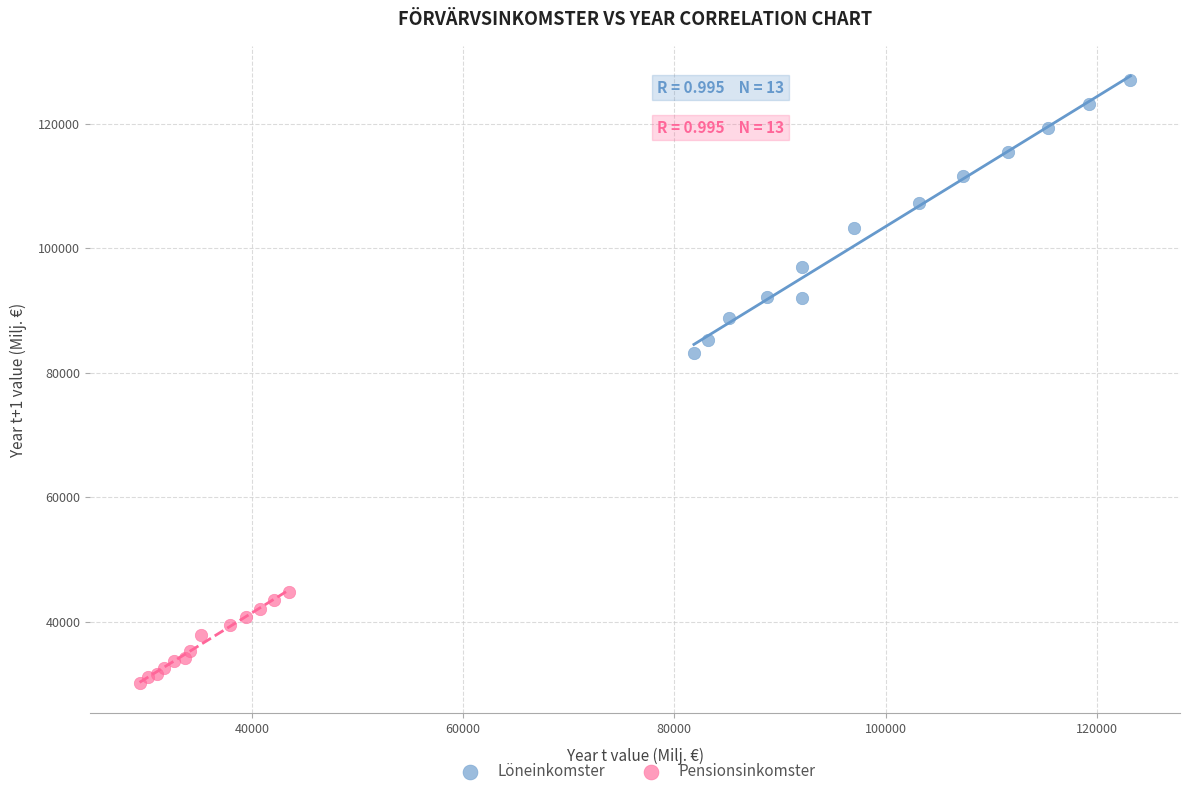

Which series has the widest spread of Y values?

Löneinkomster